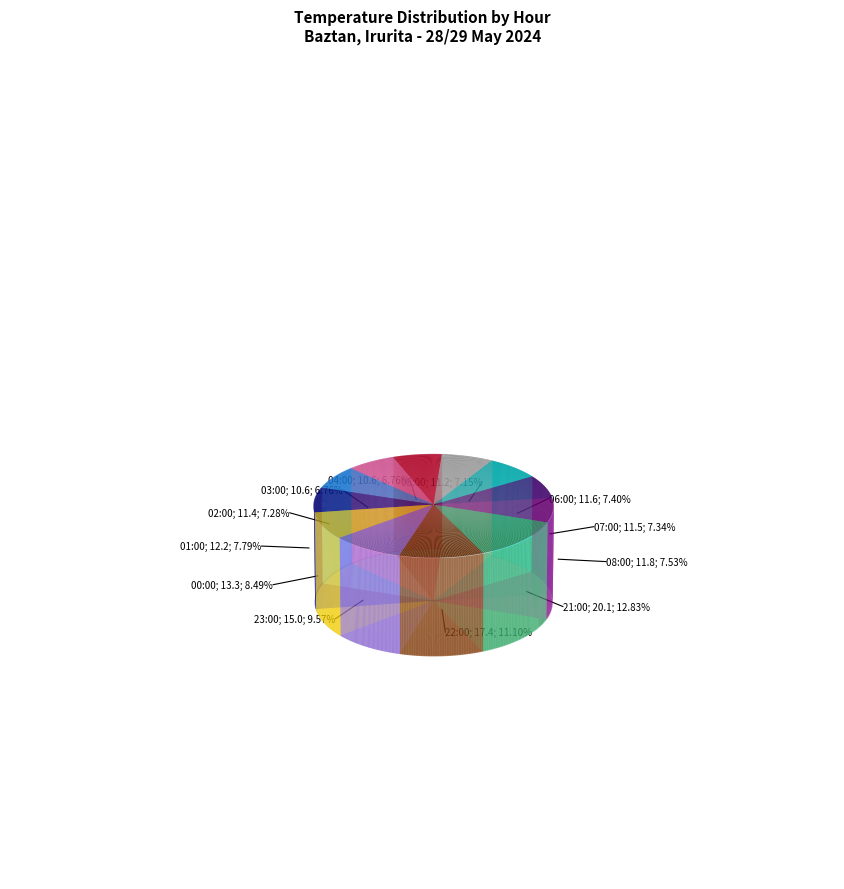

Does 01:00 account for over 50% of the chart?

No